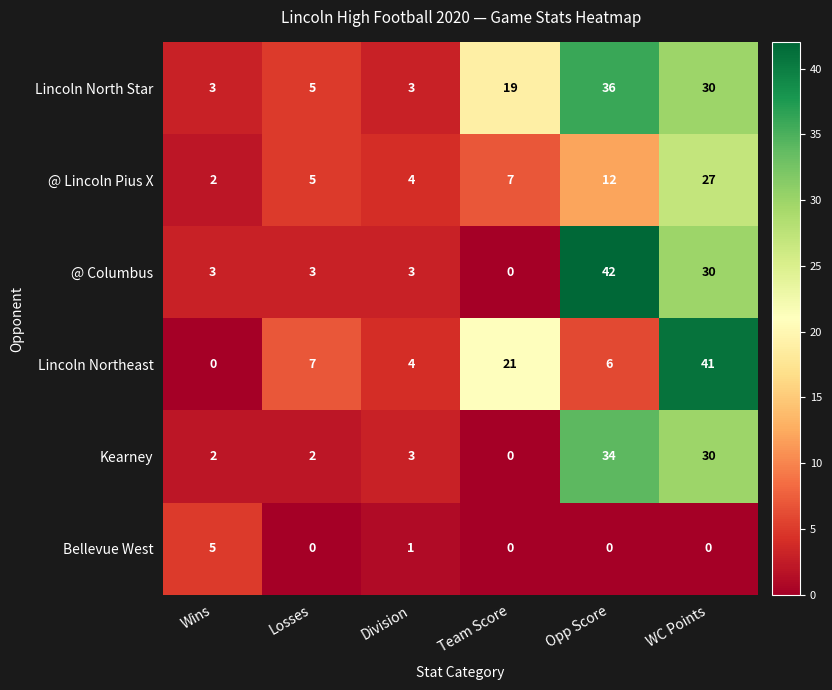

What is the spread (max minus min) of values at Team Score?

21